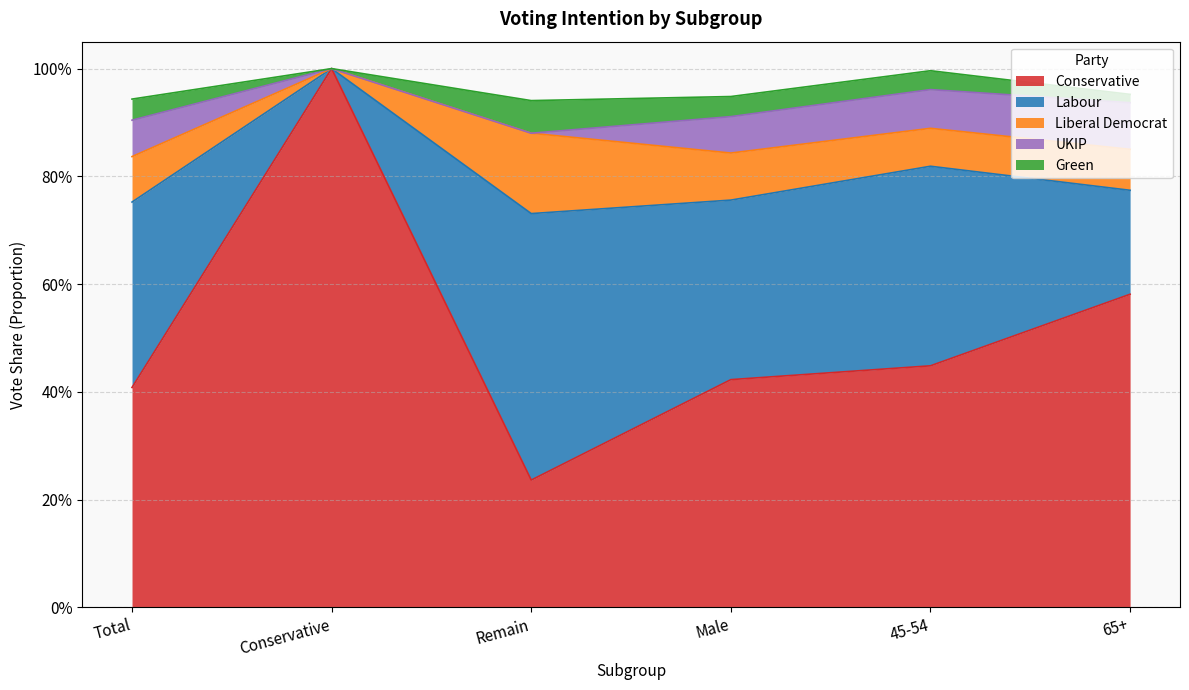

True or false: Conservative and Liberal Democrat cross at least once.

False